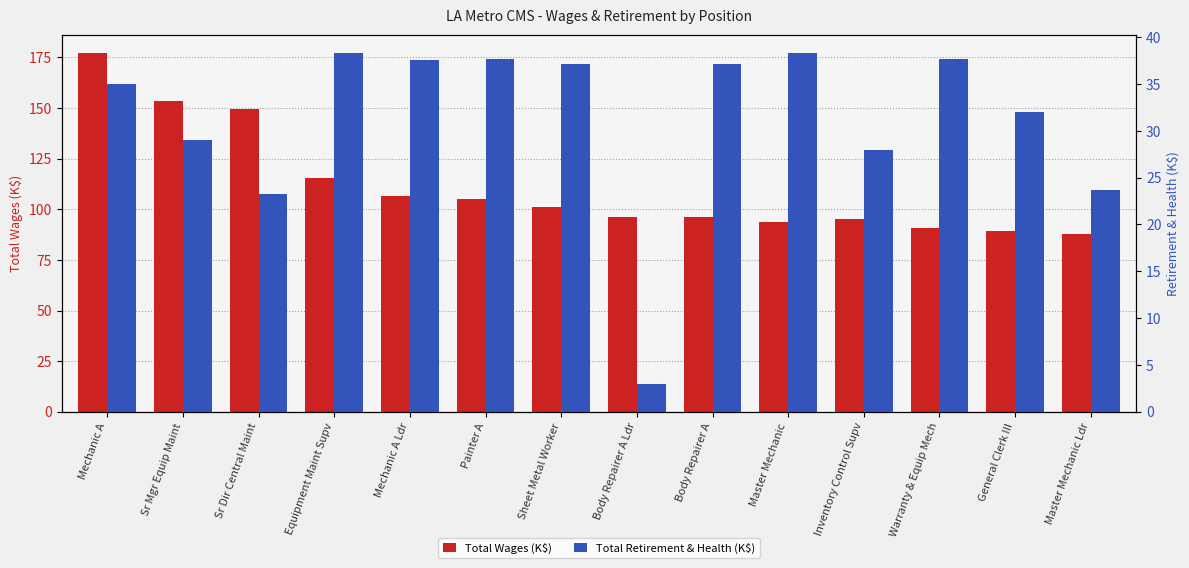

What is the total value across all series at Master Mechanic Ldr?

111.5